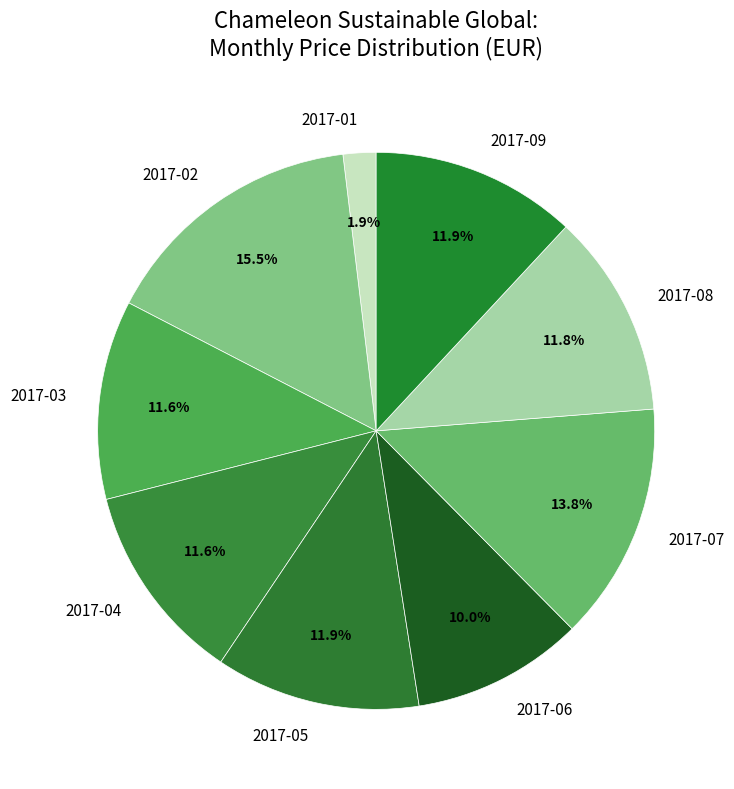

Is the sum of 2017-02 and 2017-09 greater than half?

No